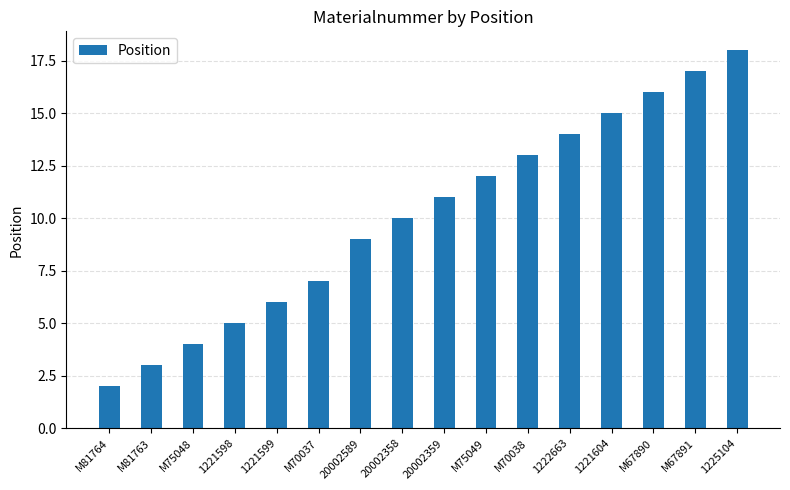

Count the number of data series in this chart.

1